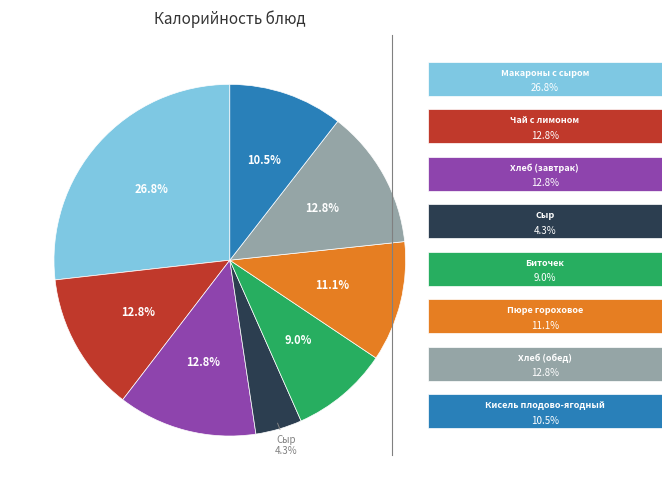

Is there any slice that represents more than half of the pie?

No